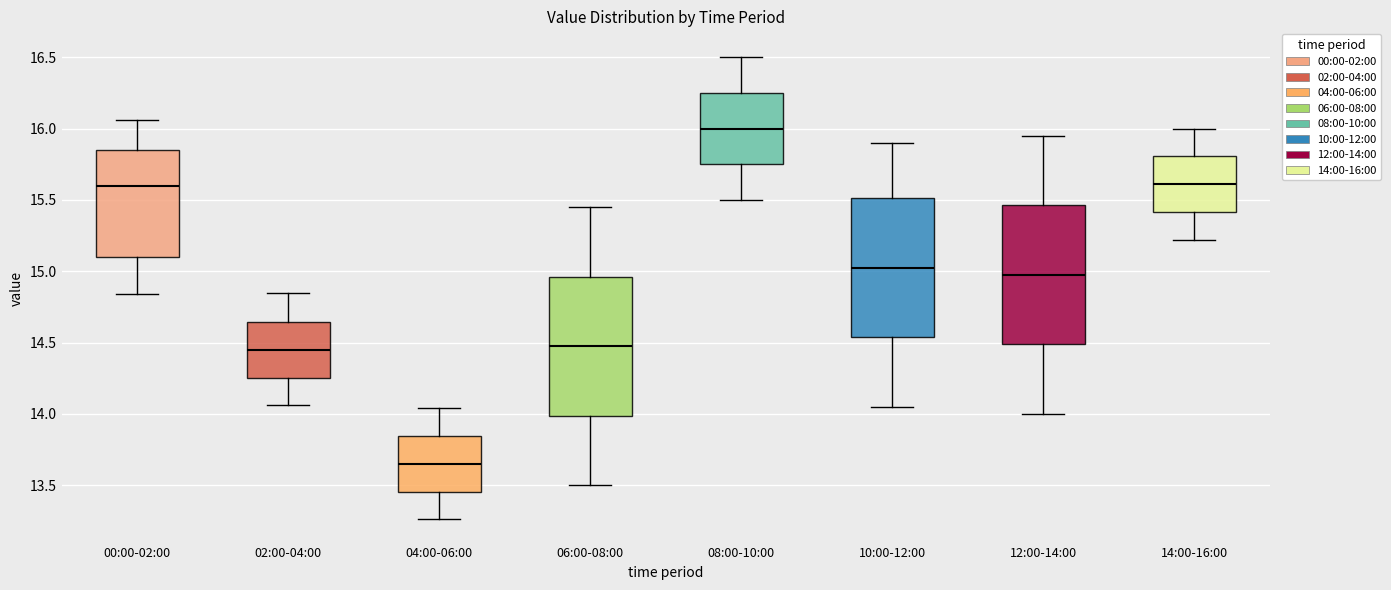

Which box has the lowest median line?

04:00-06:00